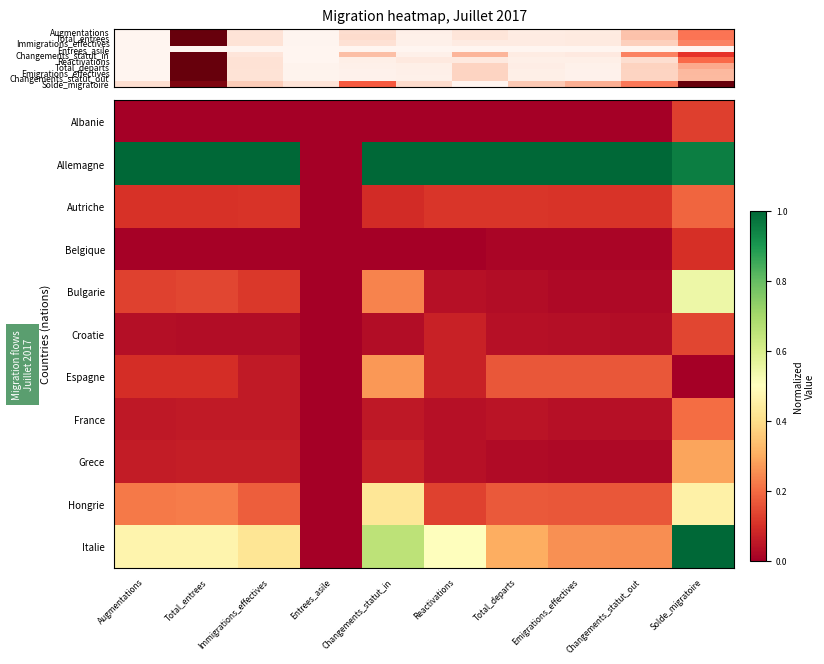

What is the average value of the Espagne series?

0.1